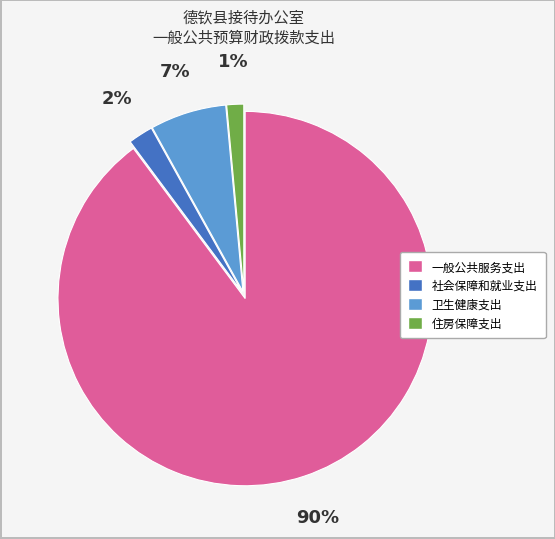

Does 社会保障和就业支出 account for over 50% of the chart?

No